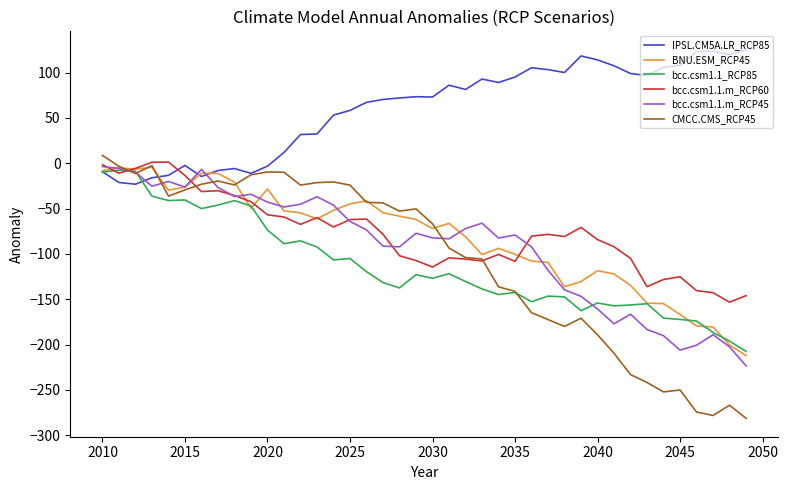

What is the greatest value displayed?

125.2